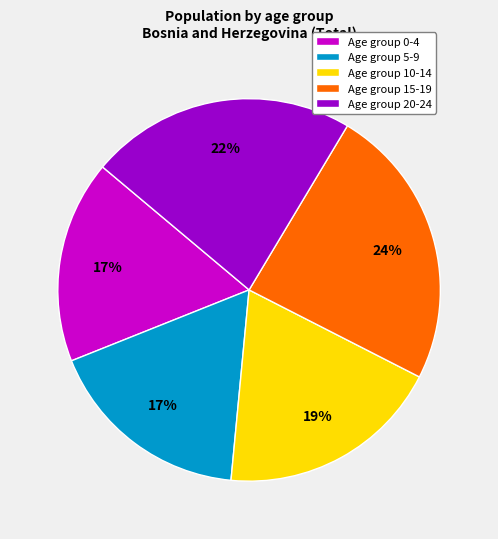

What percentage is the Age group 0-4 slice, to the nearest percent?

17%